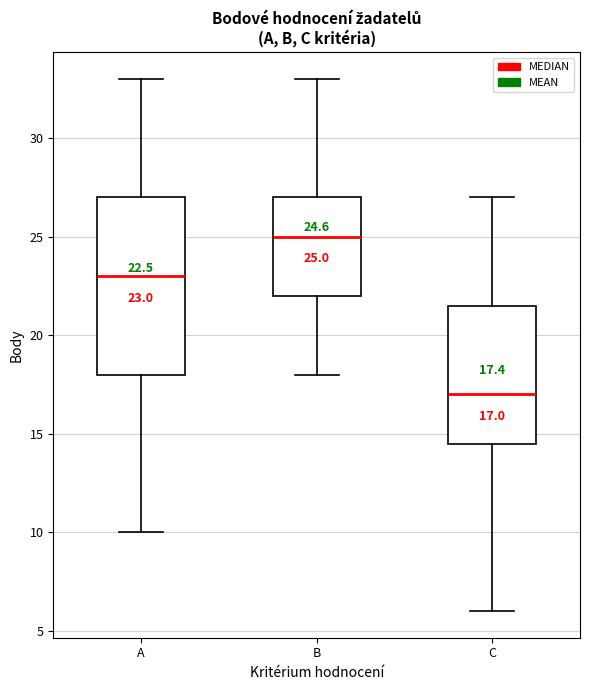

Comparing the boxes themselves (not the whiskers), which one is the tallest?

A